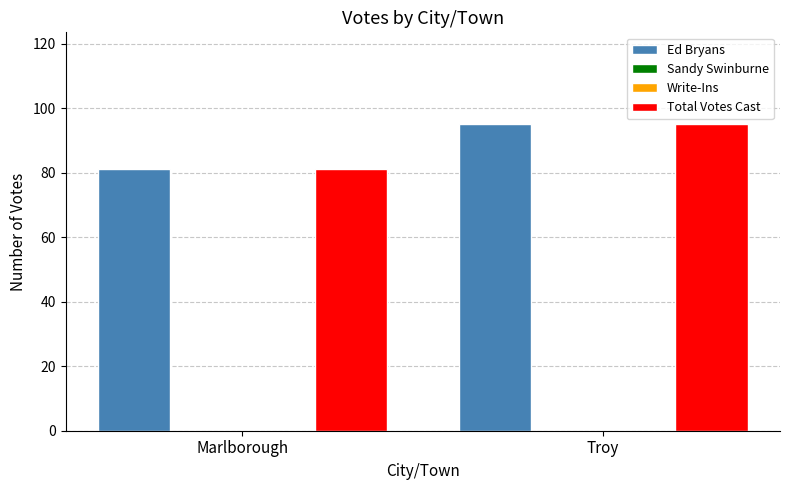

What is the label of the 2nd bar from the right?

Marlborough